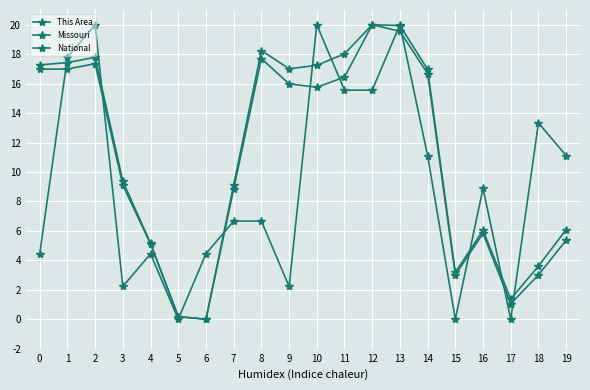

How many intersections are there between This Area and Missouri?

11